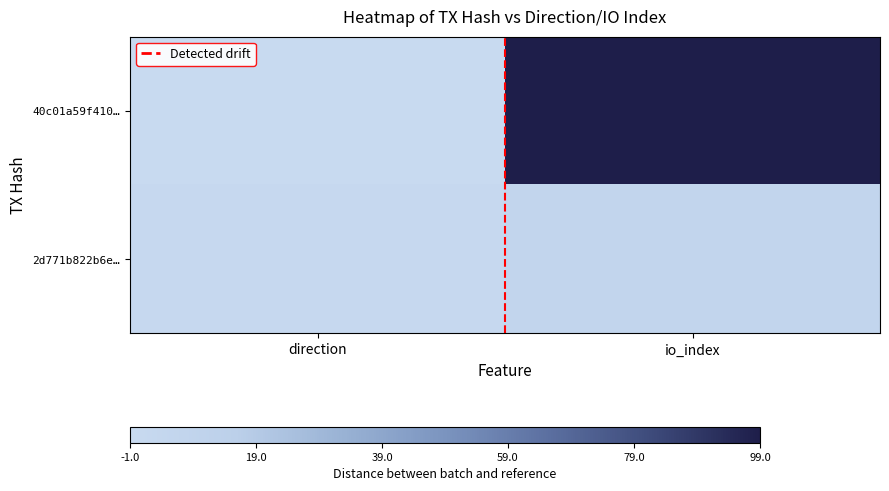

At which category is the sum across all series the highest?

io_index